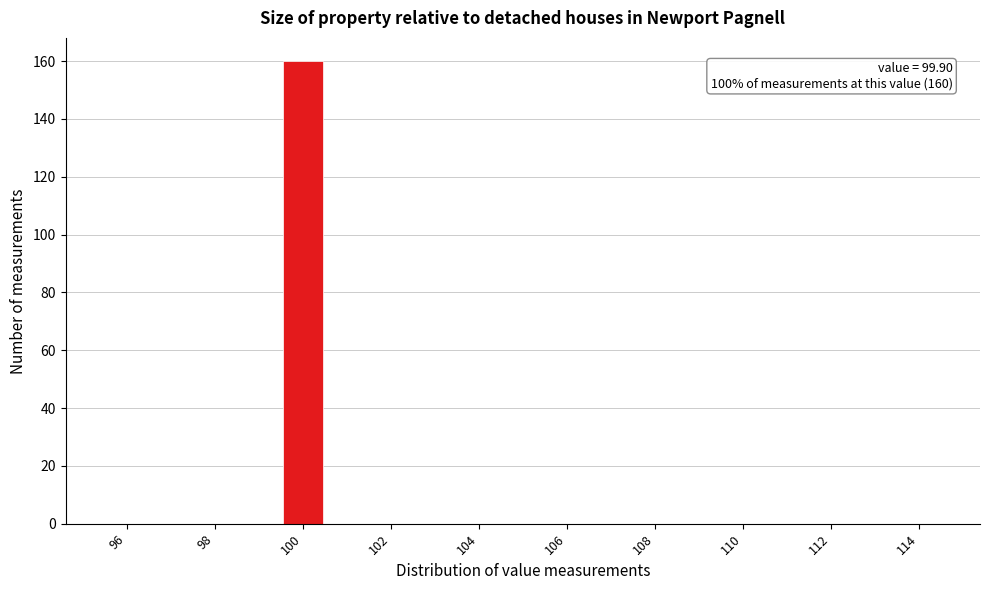

Over which range of the x-axis is the bar tallest?

99.5 to 100.5